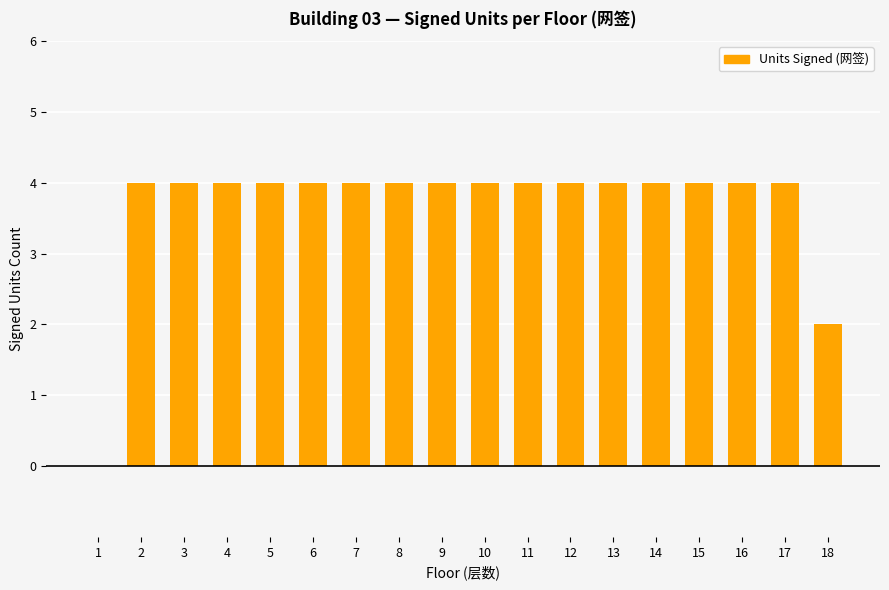

Are the bars horizontal?

No